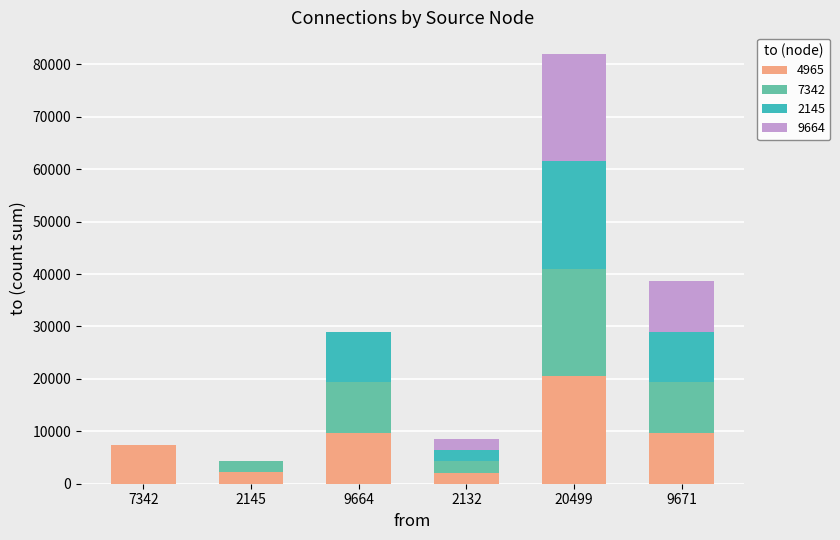

Which category has the highest value in the 4965 series?

20499